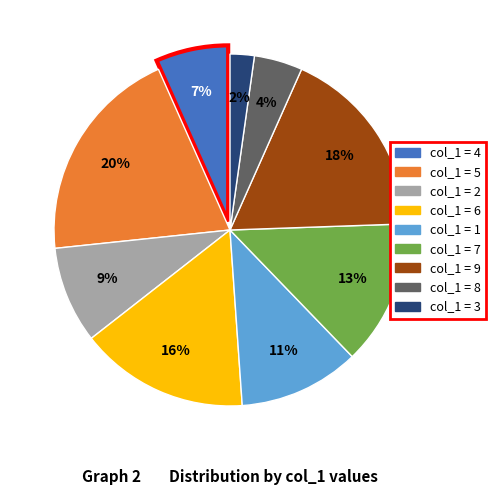

Does any single category account for the majority?

No